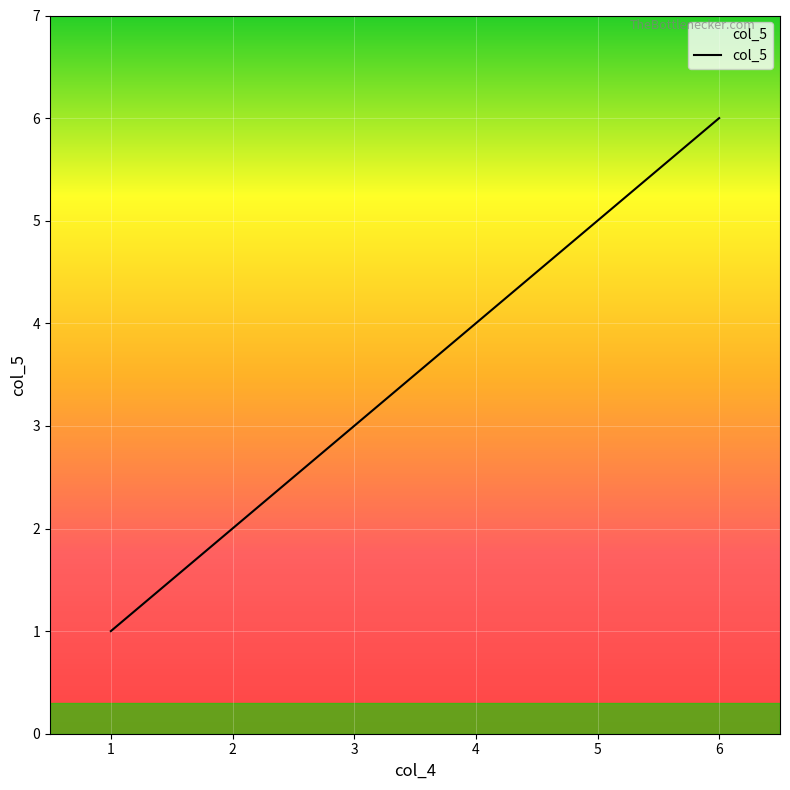

How many lines are shown in the chart?

1